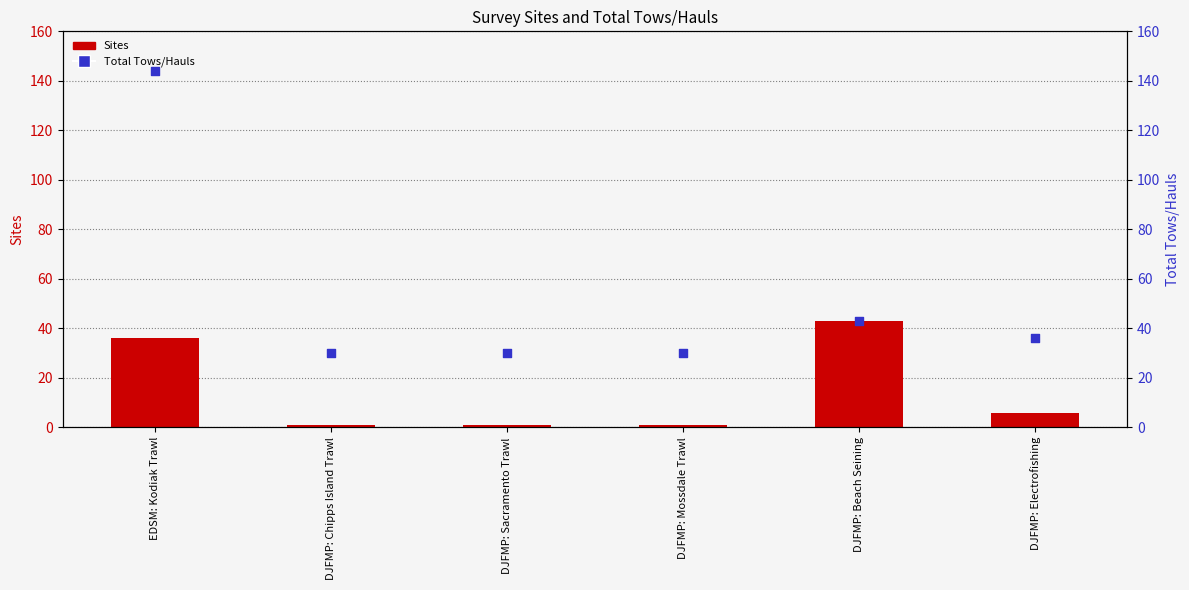

Which series has the largest total across all categories?

Total Tows/Hauls